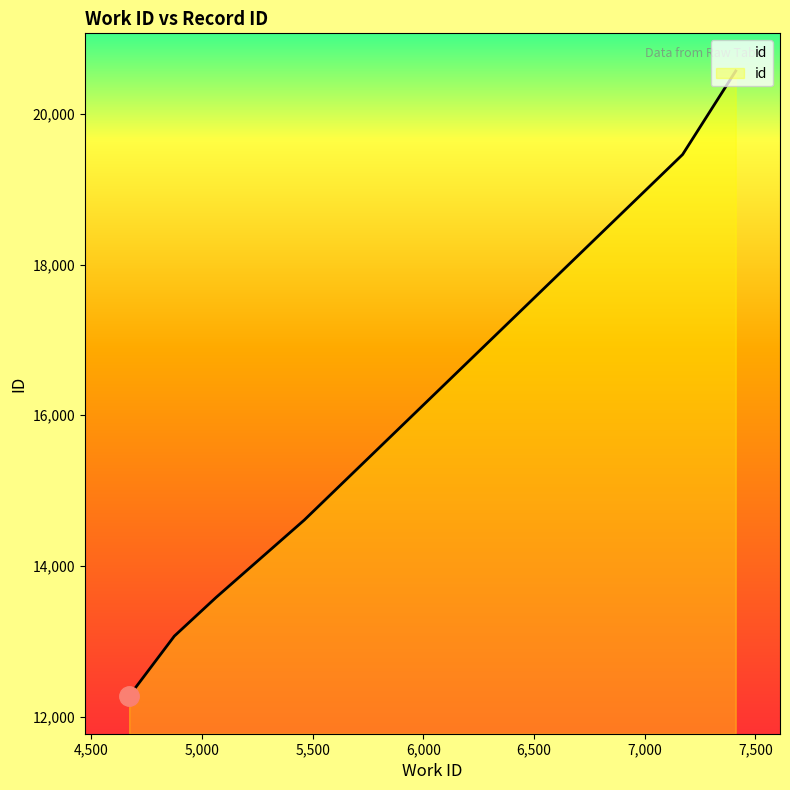

Reading left to right, list all the values displayed in this chart.

12272	13068	13580	14609	19462	20571